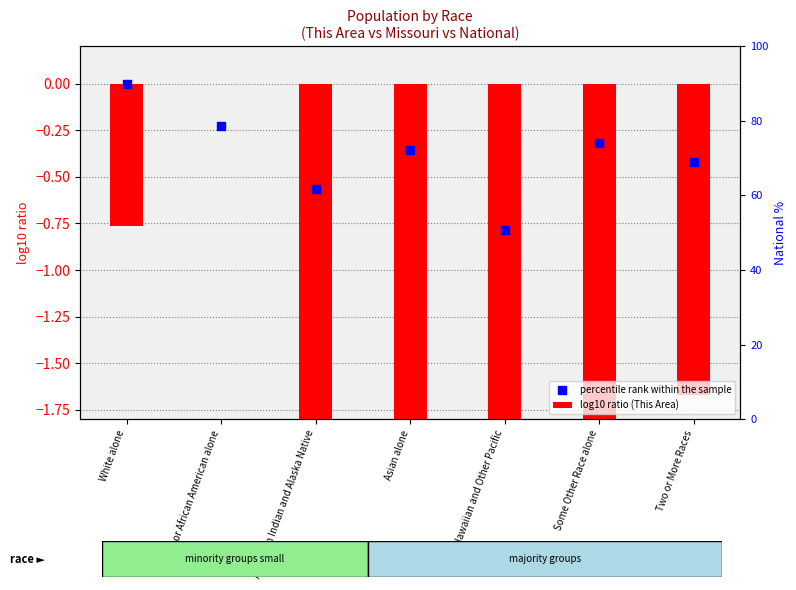

Which series has the largest total across all categories?

percentile rank within the sample